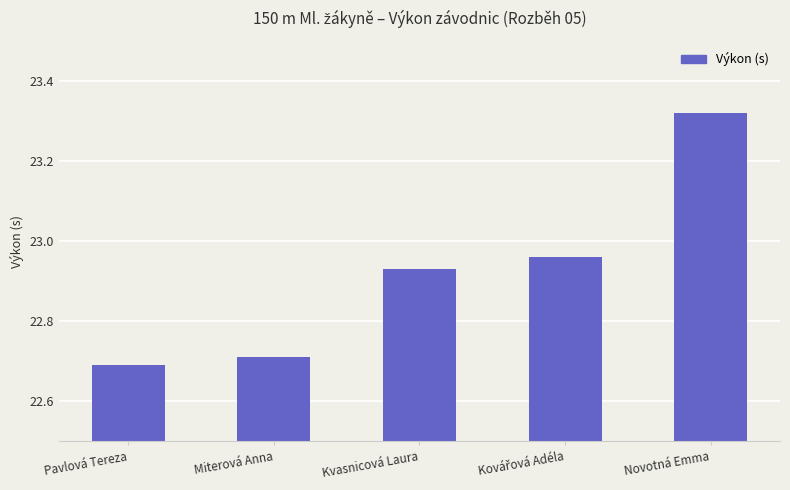

At which category does the chart reach its peak across all series?

Novotná Emma